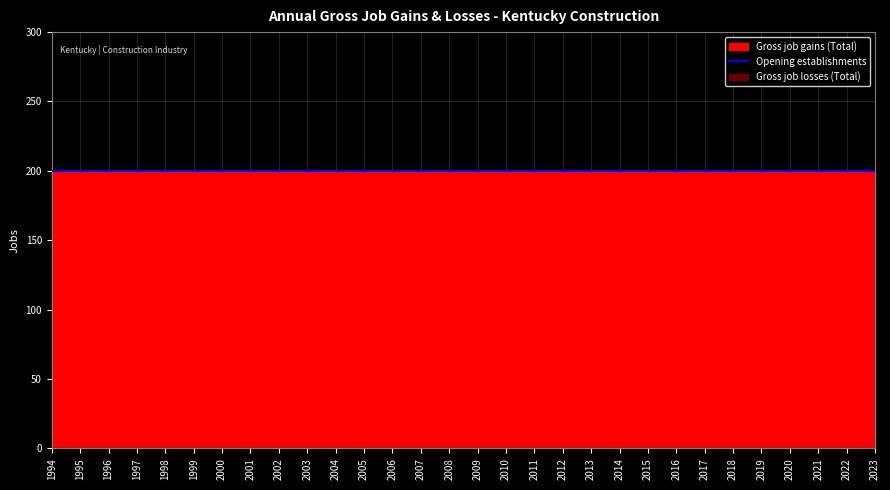

What is the average value of the Opening establishments series?

200